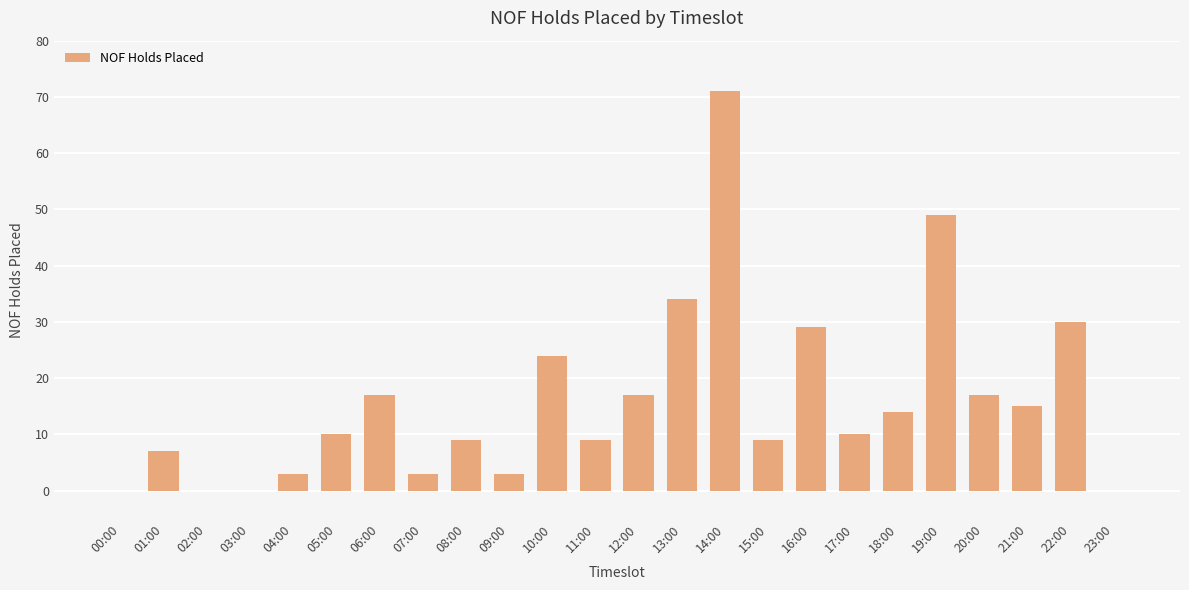

How many data points does each series have?

24